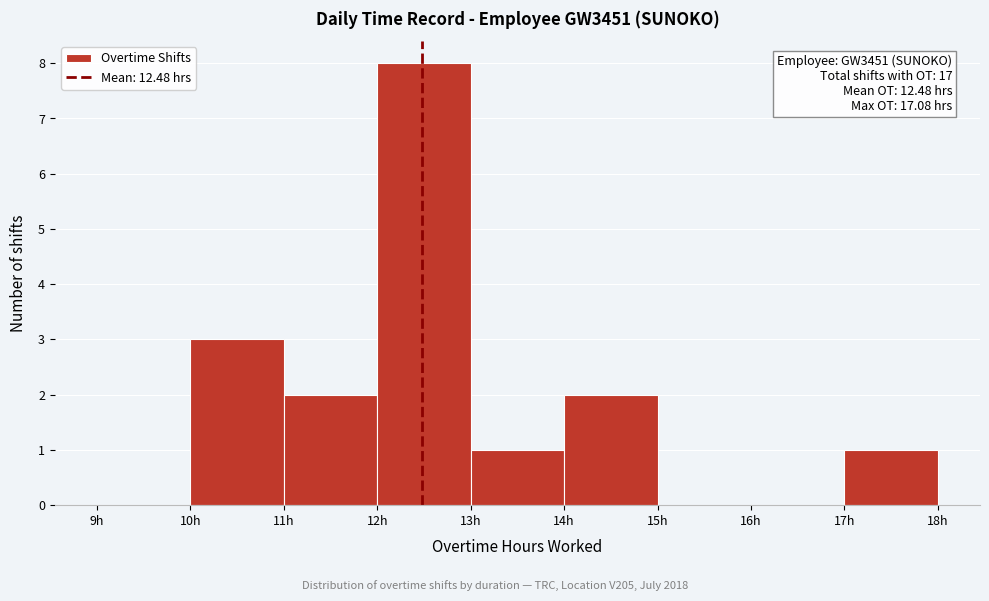

Which range on the x-axis has the tallest bar?

12 to 13